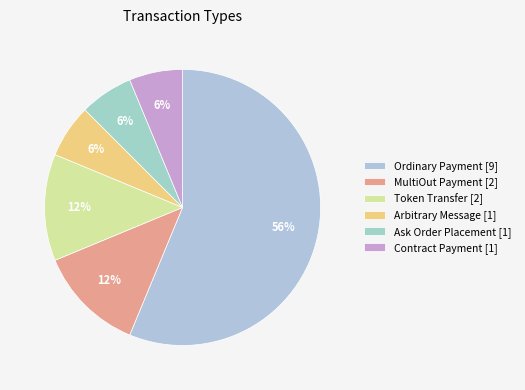

To the nearest percent, what is the difference between the largest and smallest slice percentages?

50%